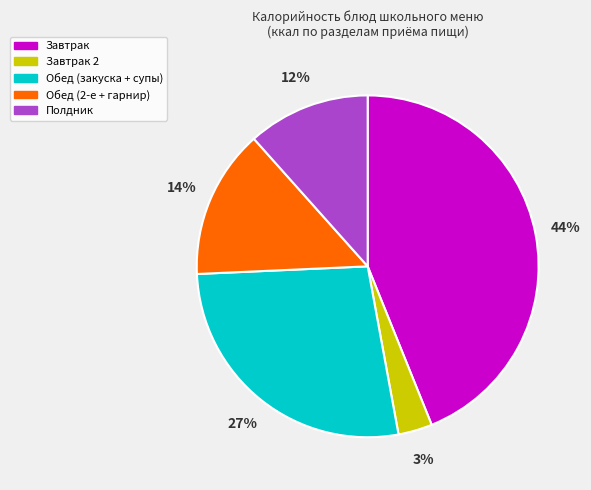

Does any single category account for the majority?

No